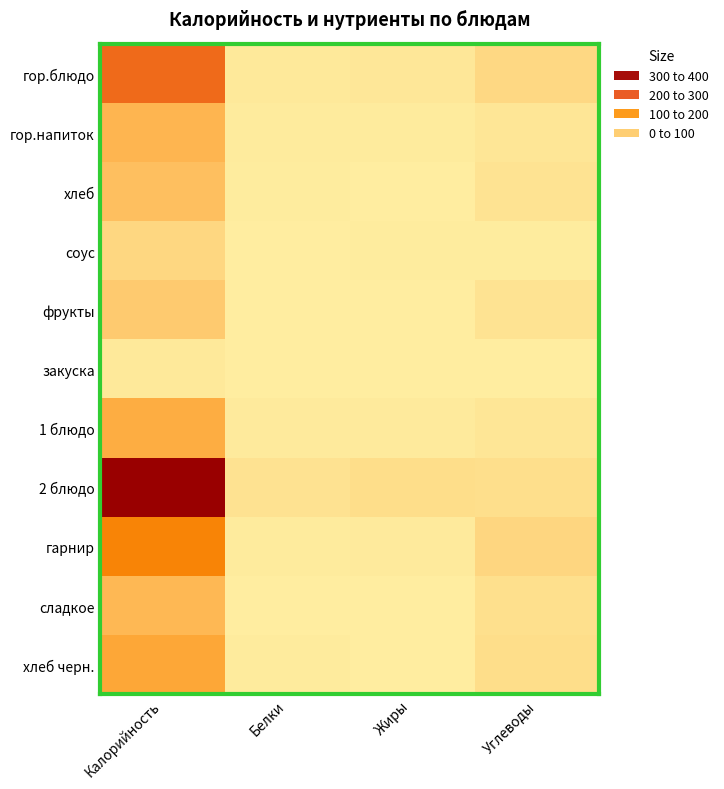

How many distinct data groups are displayed?

11